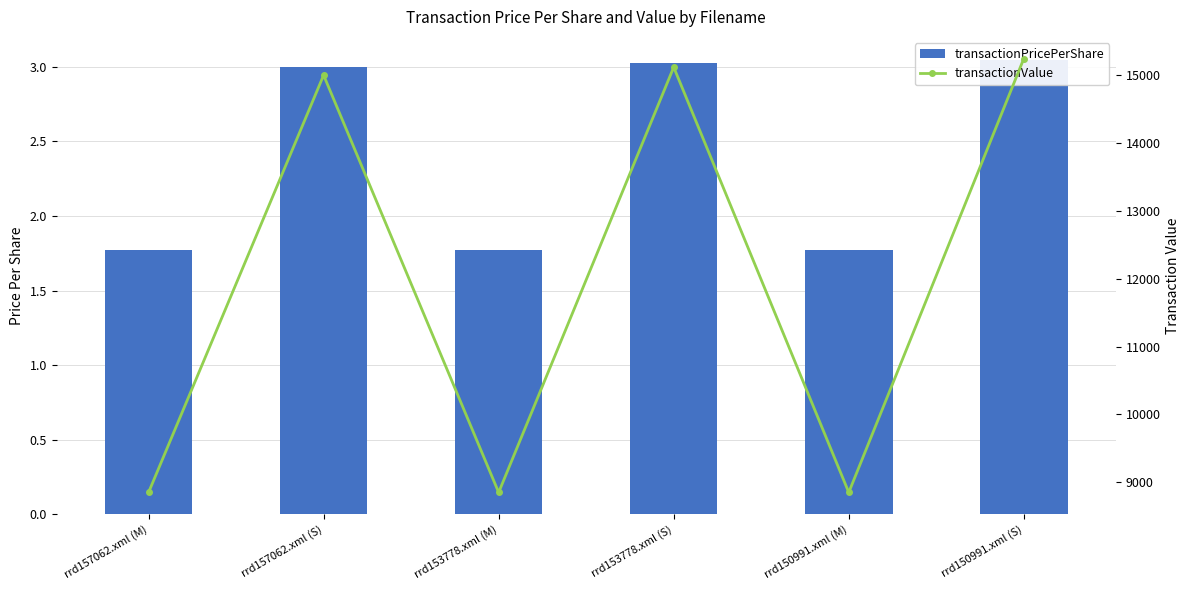

What is the difference between the maximum and second lowest values in the transactionValue series?

6395.0